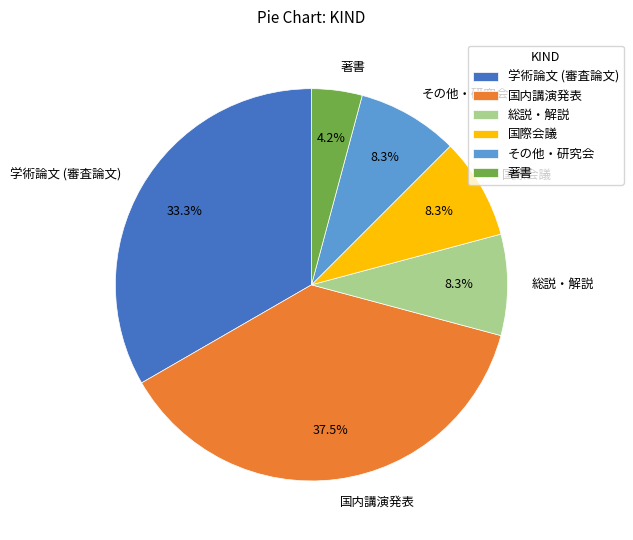

Do 総説・解説 and 学術論文 (審査論文) together represent more than half of the pie?

No